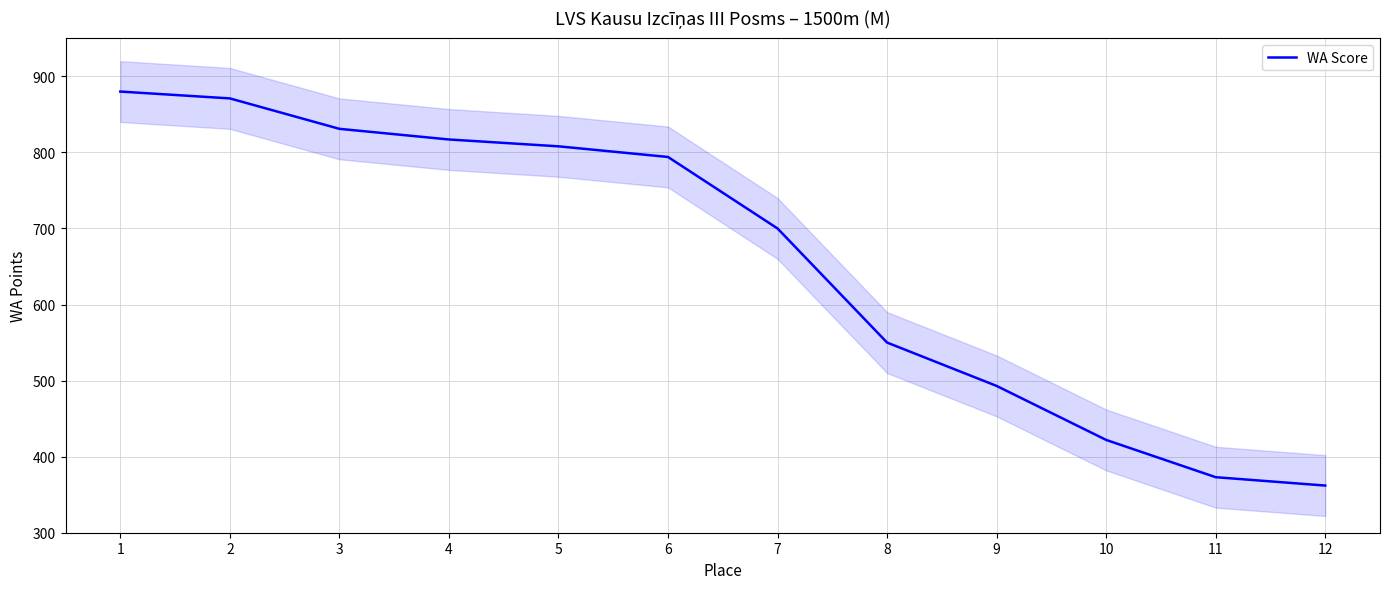

What is the smallest value displayed?

362